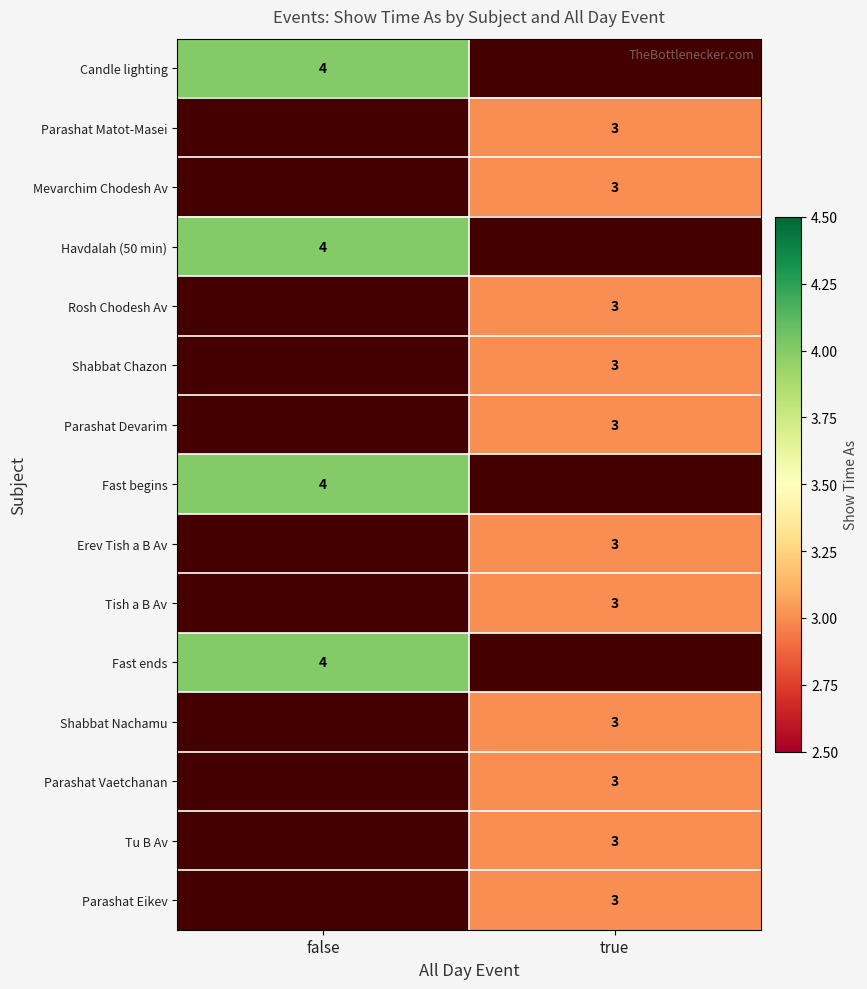

True or false: Parashat Vaetchanan has a value of 1.8 at true.

False